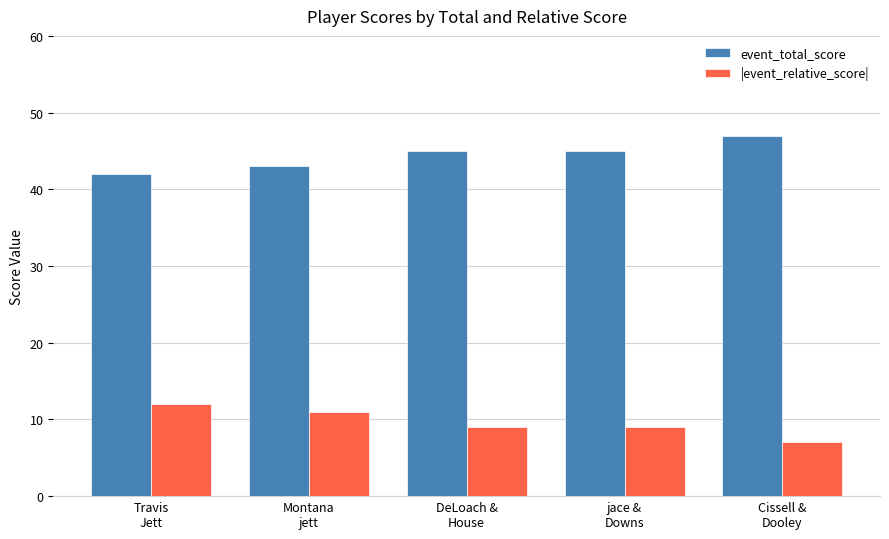

What value does the event_total_score series have at jace &
Downs?

45